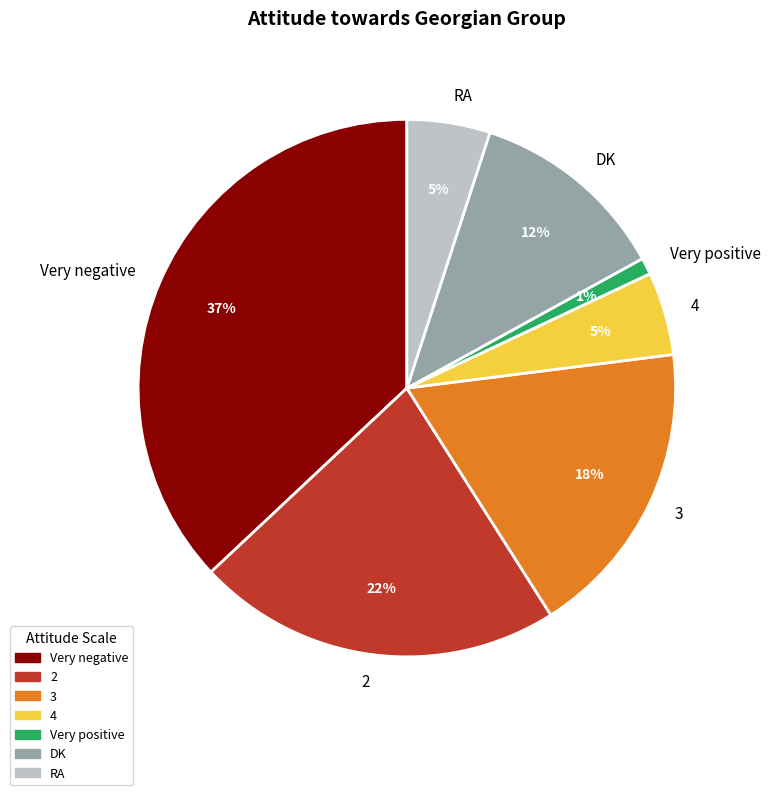

Does 2 account for over 50% of the chart?

No